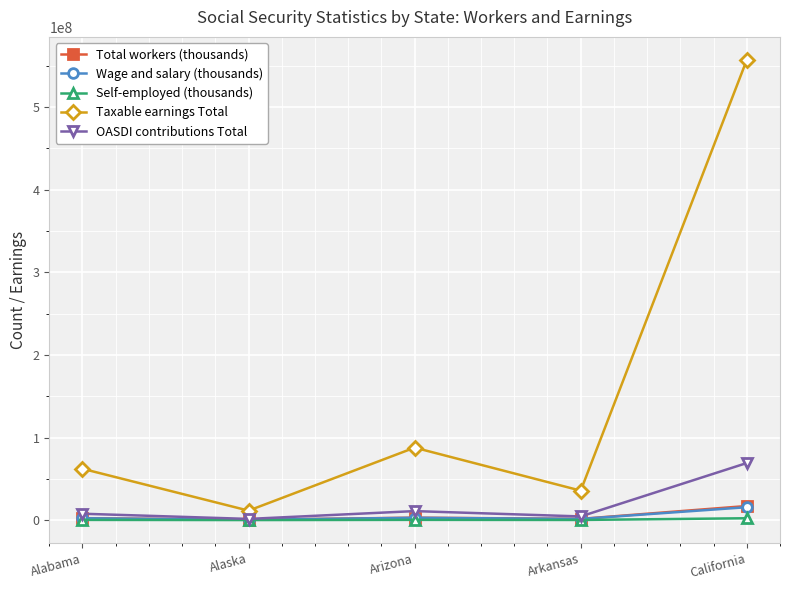

Which series has the largest total across all categories?

Taxable earnings Total